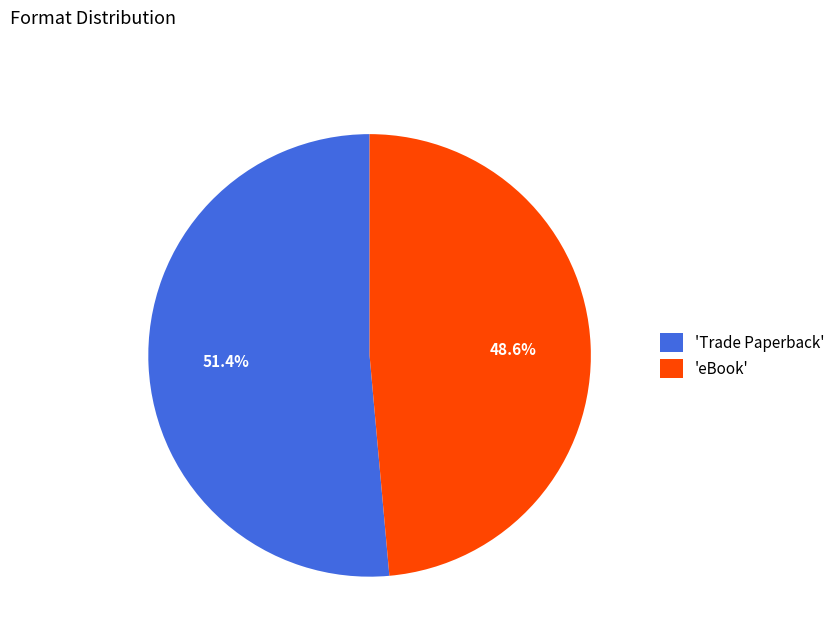

Rank the categories by value from lowest to highest.

'eBook', 'Trade Paperback'